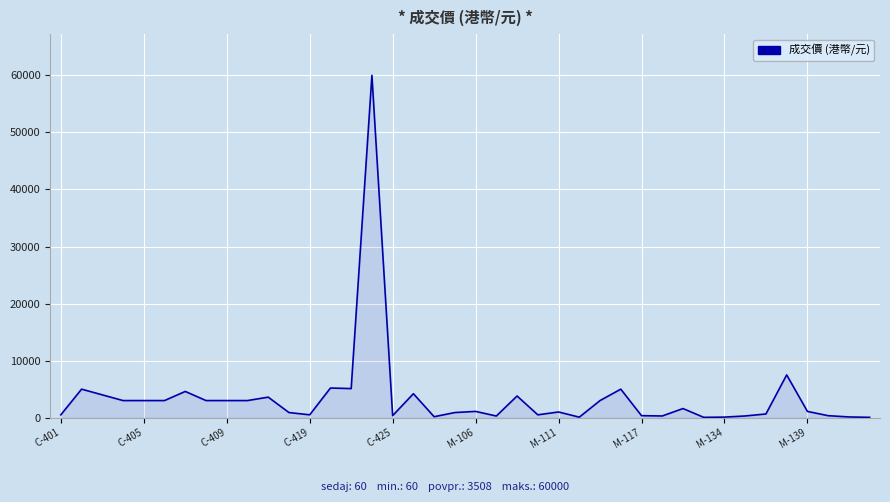

What is the difference between the maximum and minimum values?

59940